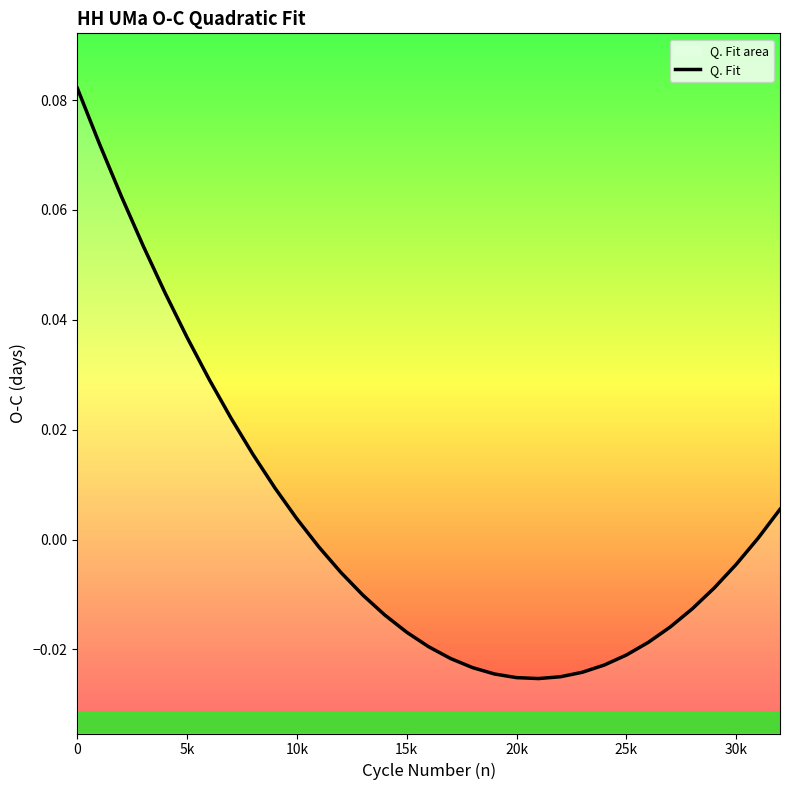

What is the value of the 4th point from the left?

0.1